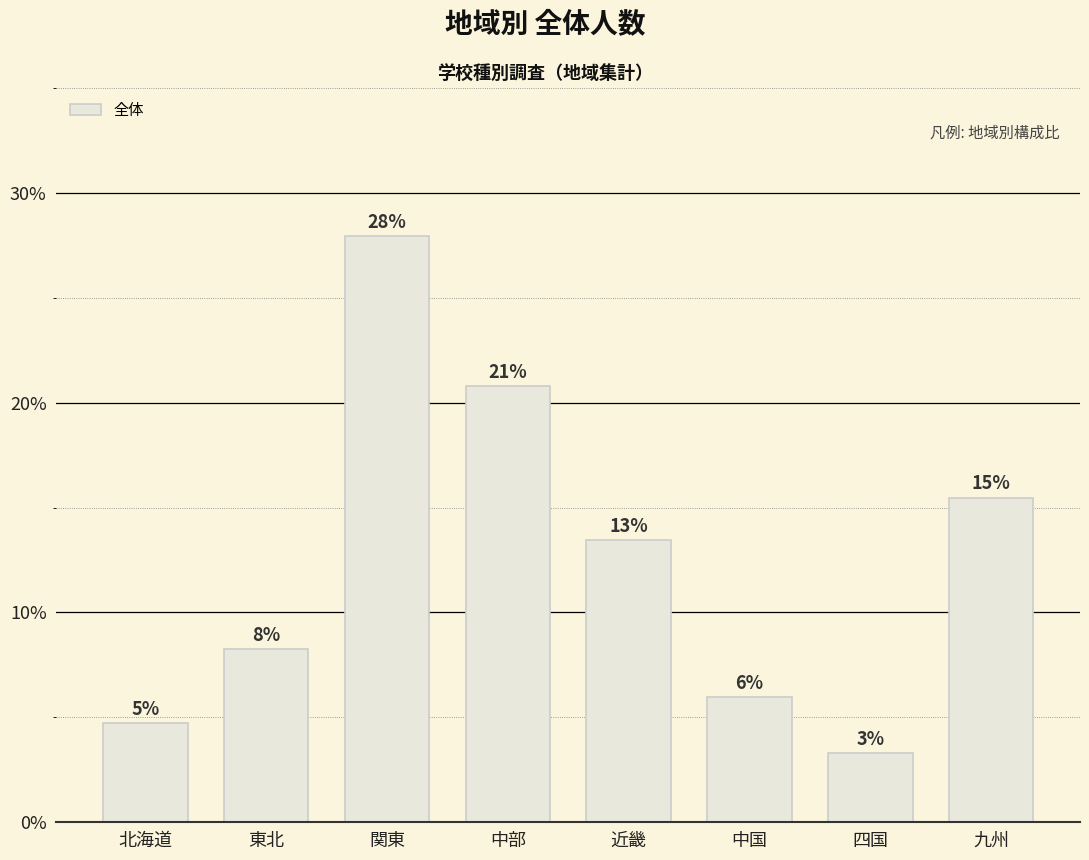

What position from the left is 北海道?

1